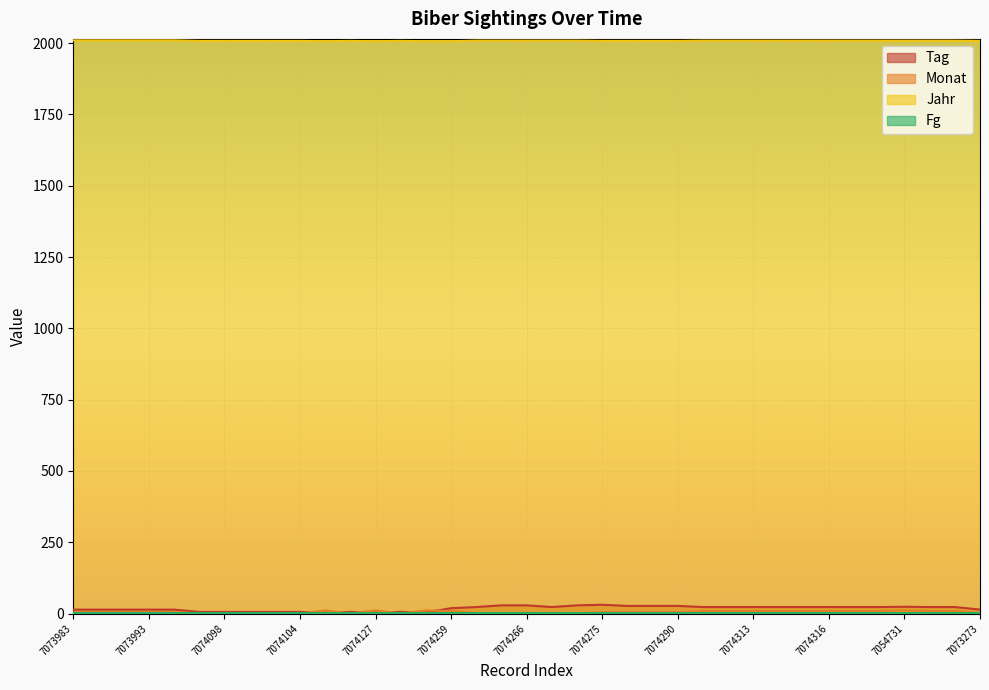

True or false: Jahr and Tag intersect in this chart.

False